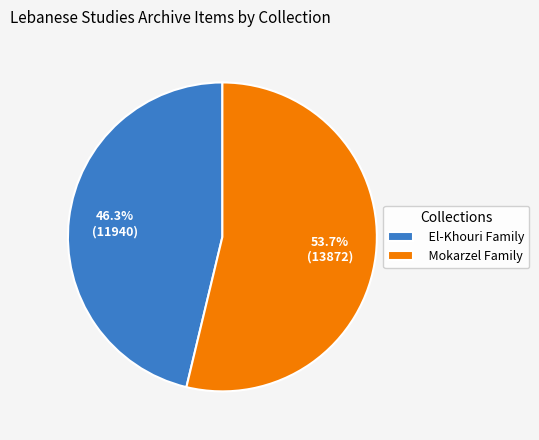

Which category has the smallest portion of the pie?

El-Khouri Family